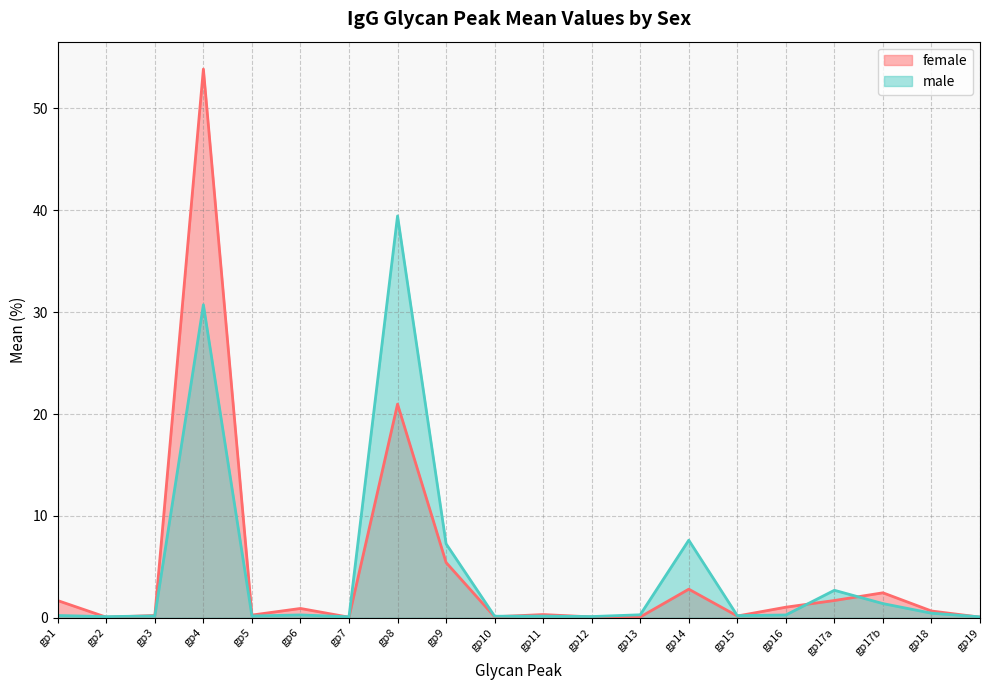

Which has a higher value, gp12 or gp14?

gp14